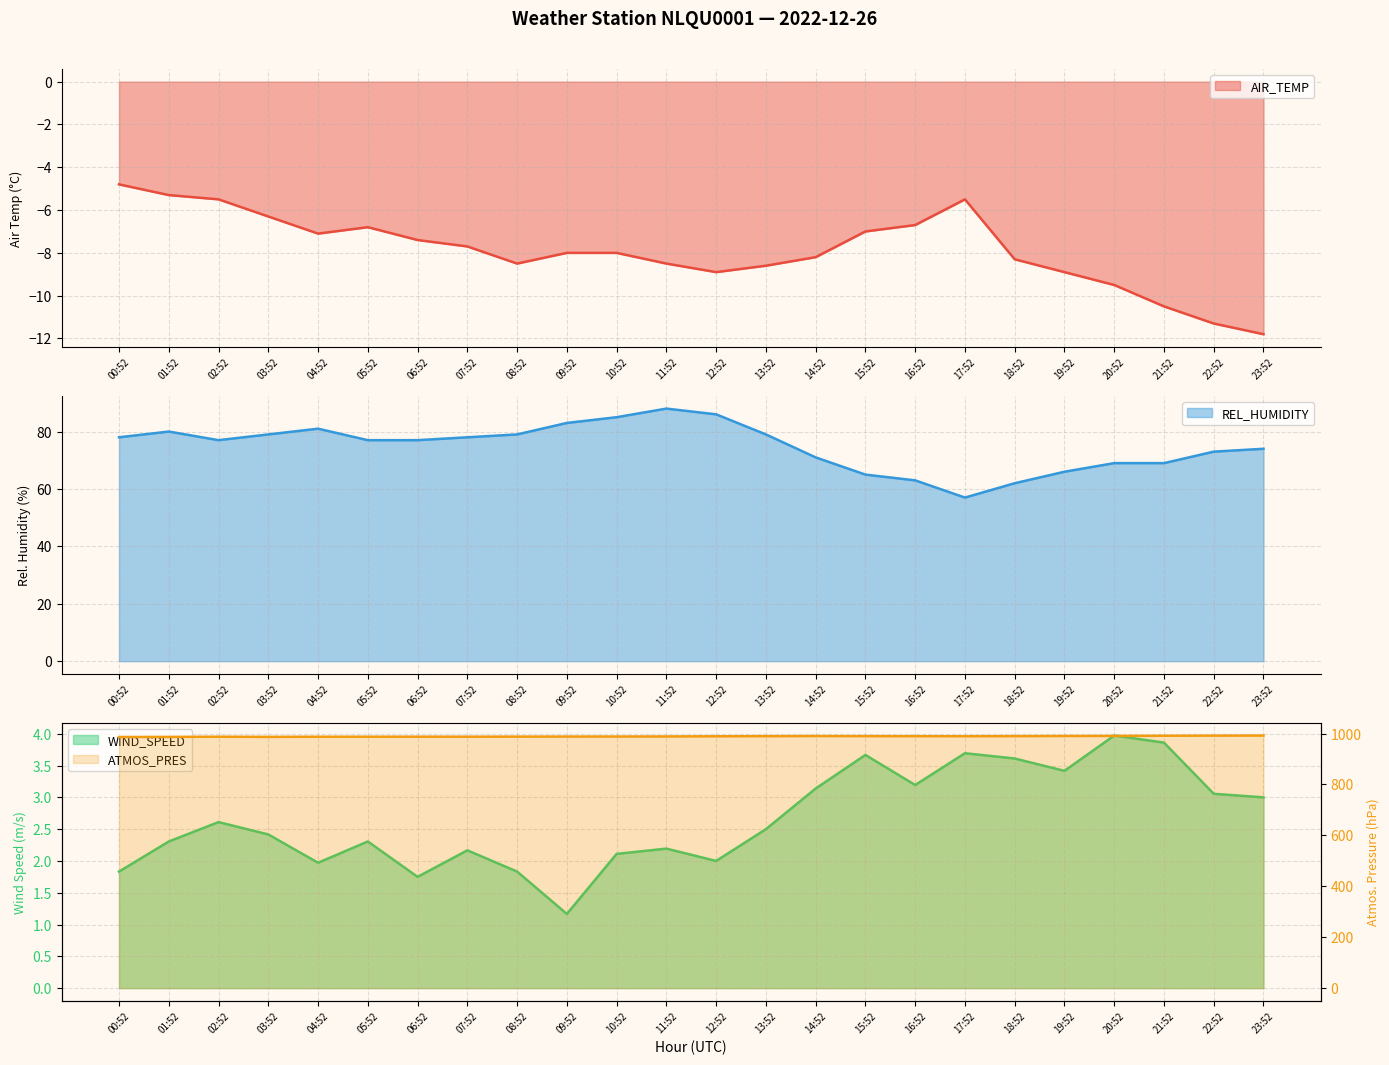

Where does the AIR_TEMP series first go above -8?

00:52